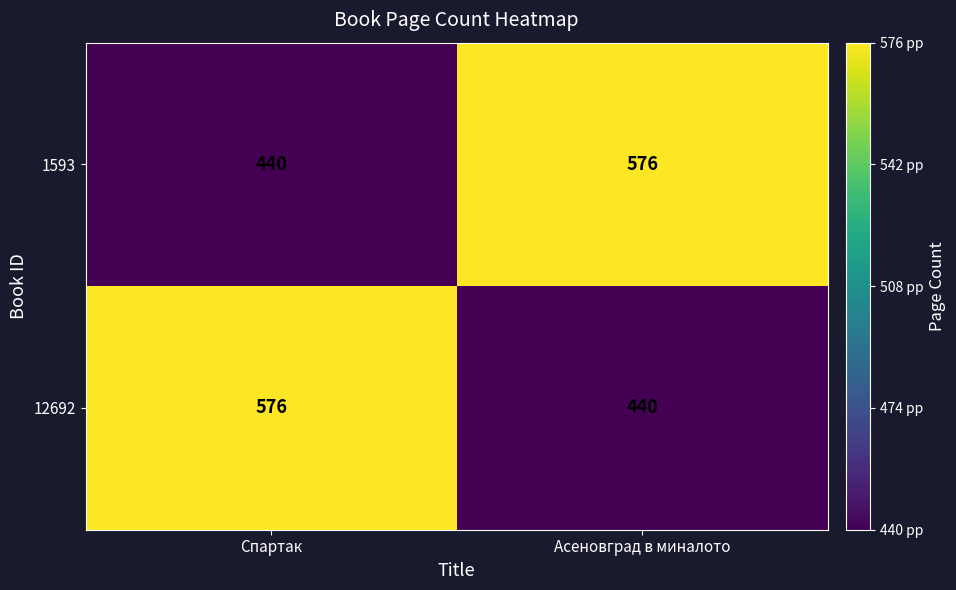

Reading left to right, transcribe all the data shown in this chart.

1593: Спартак=440	Асеновград в миналото=576
12692: Спартак=576	Асеновград в миналото=440